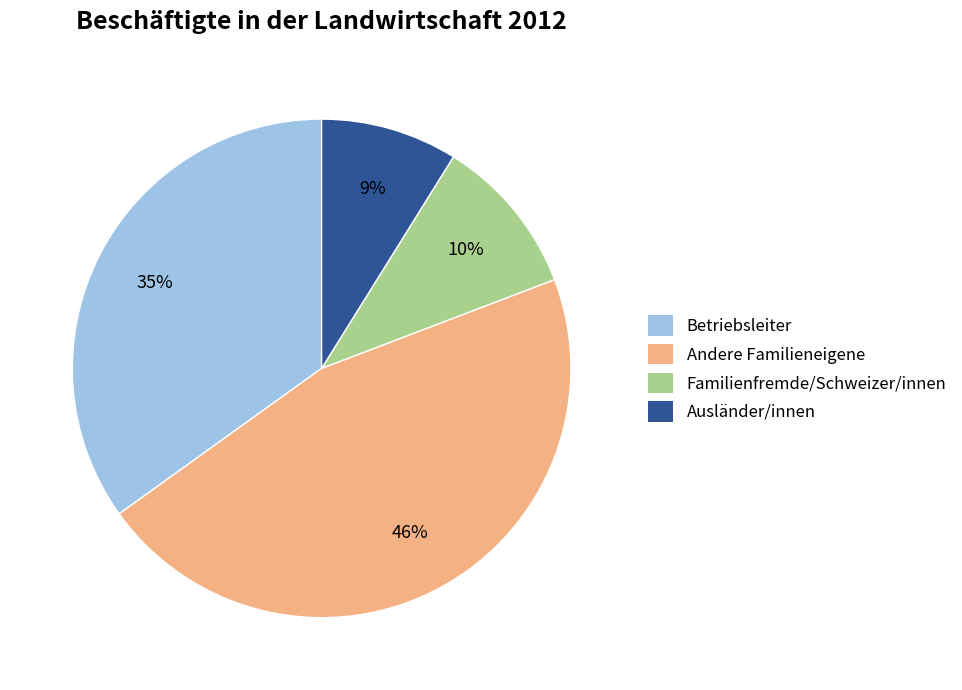

Is there a majority slice in this chart?

No